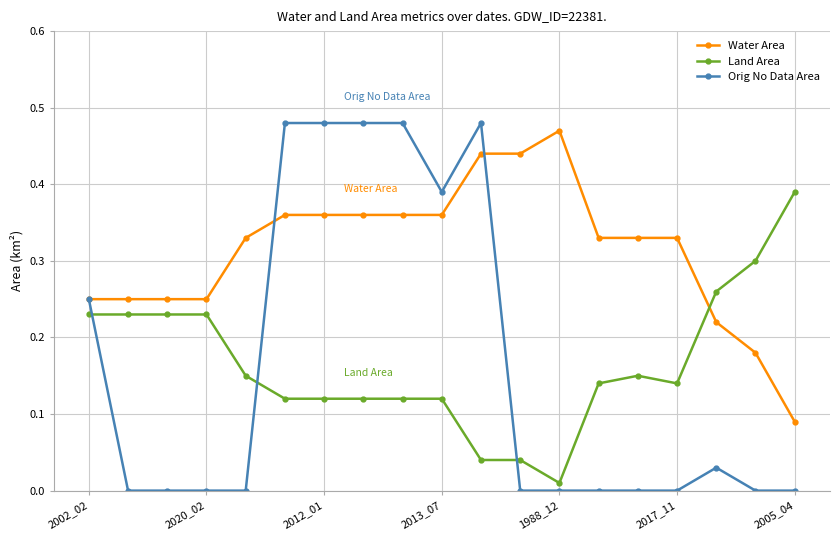

Which series has the largest range (max minus min)?

Orig No Data Area